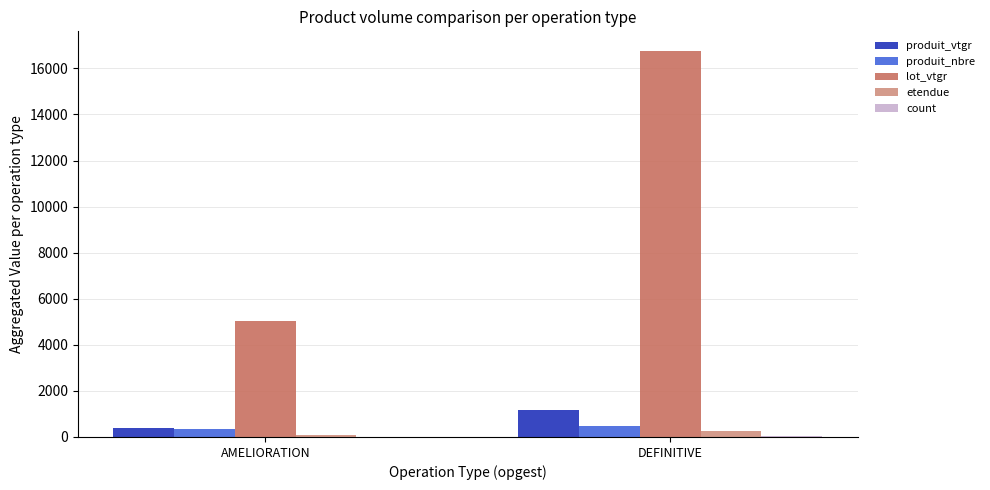

Between AMELIORATION and DEFINITIVE, which series saw the biggest shift?

lot_vtgr